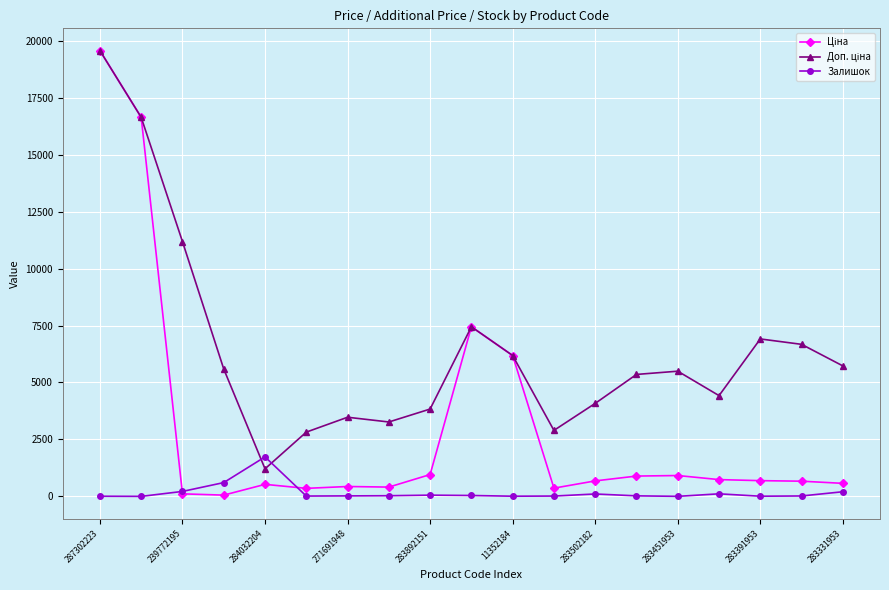

Which category has the highest value across all series?

287302223